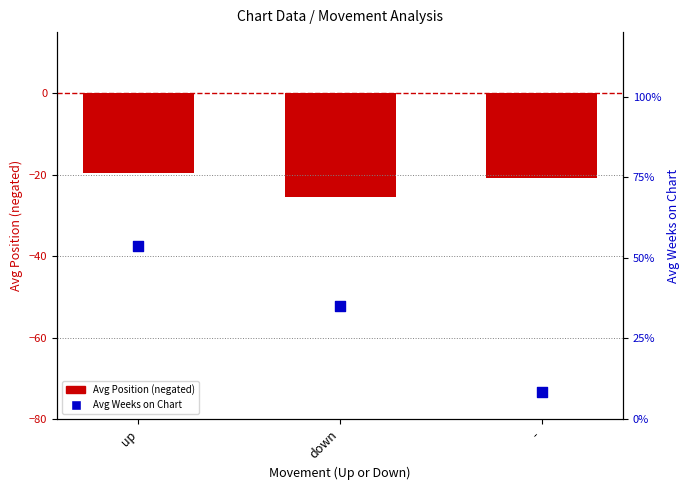

At how many categories does at least one series exceed 0?

3